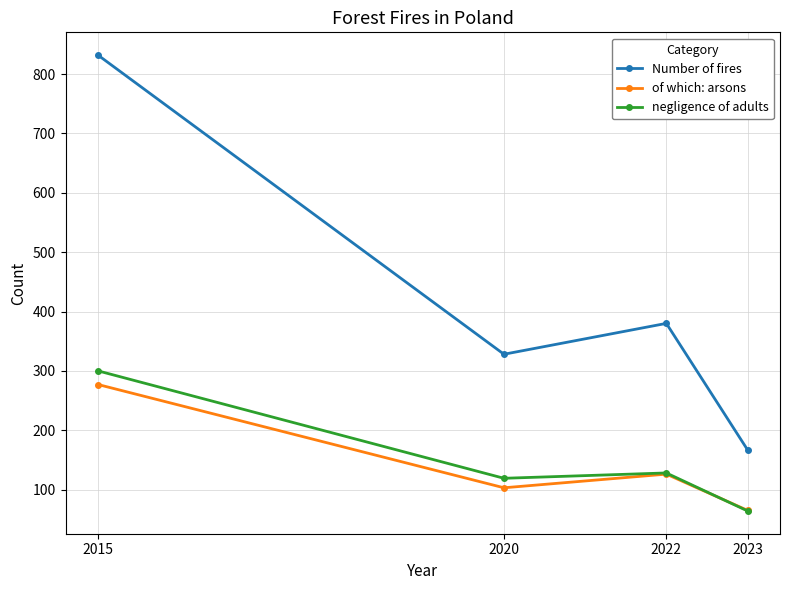

Read the of which: arsons value at 2022.

126